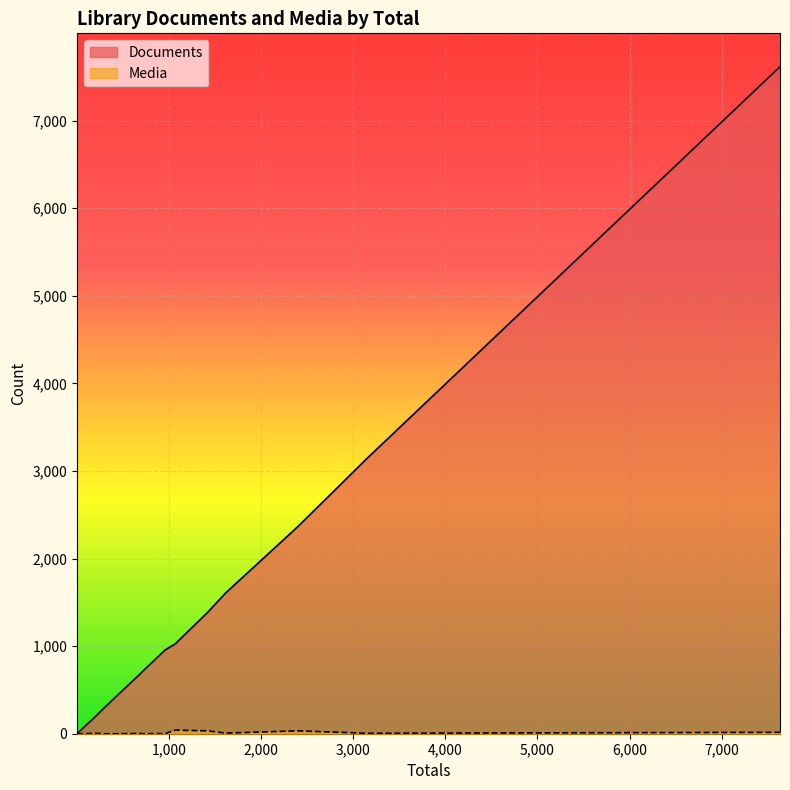

True or false: Documents and Media intersect in this chart.

False